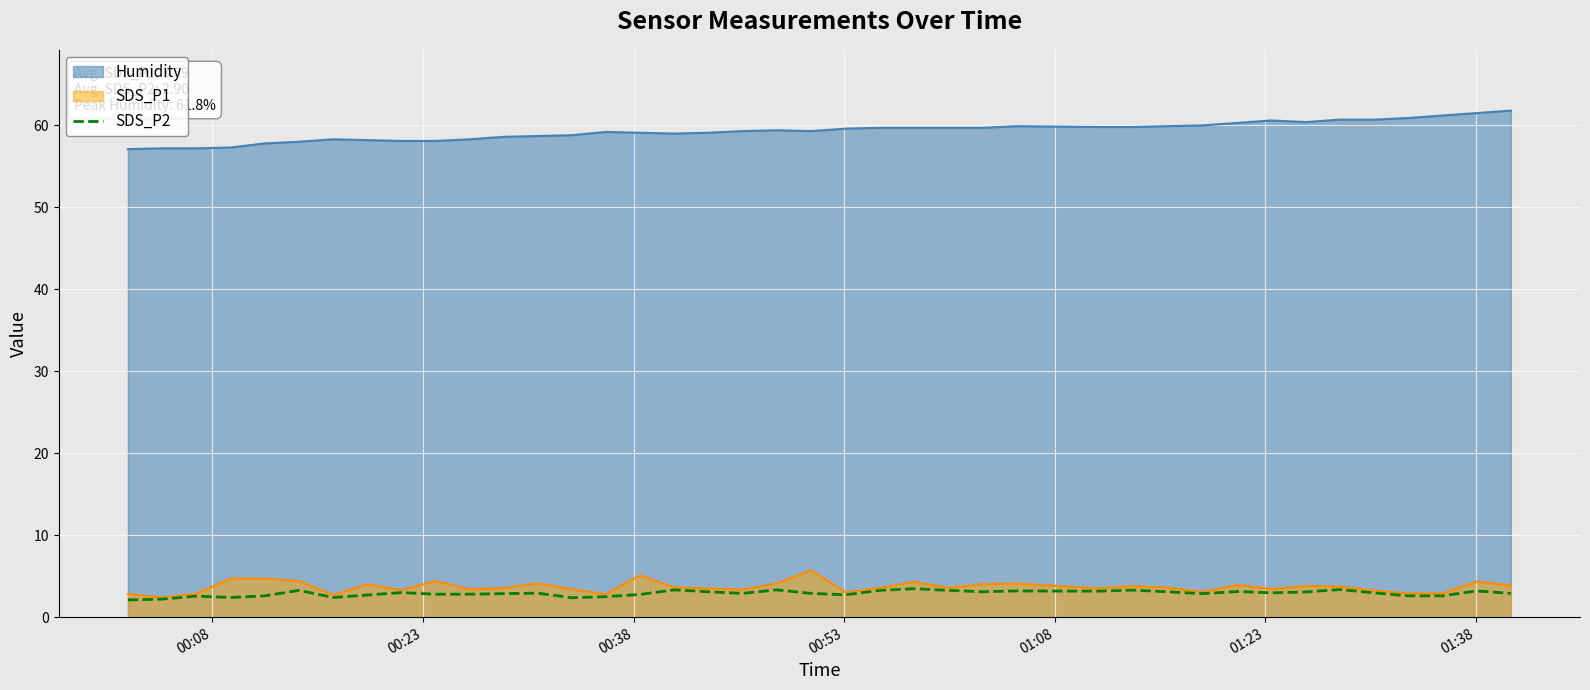

True or false: SDS_P1 and Humidity cross at least once.

False